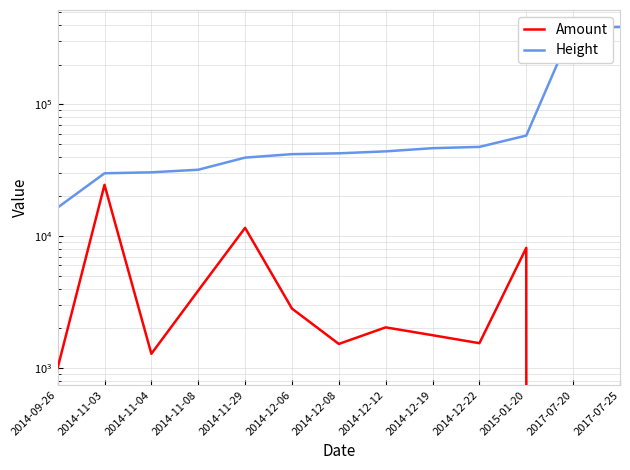

Rank the series by their maximum value, from highest to lowest.

Height, Amount